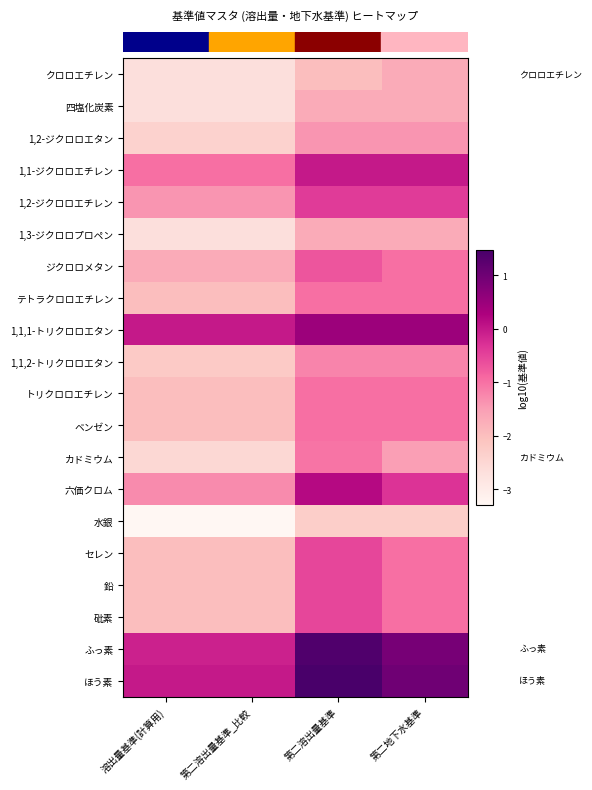

What is the difference between the highest and lowest values at 溶出量基準(計算用)?

3.3